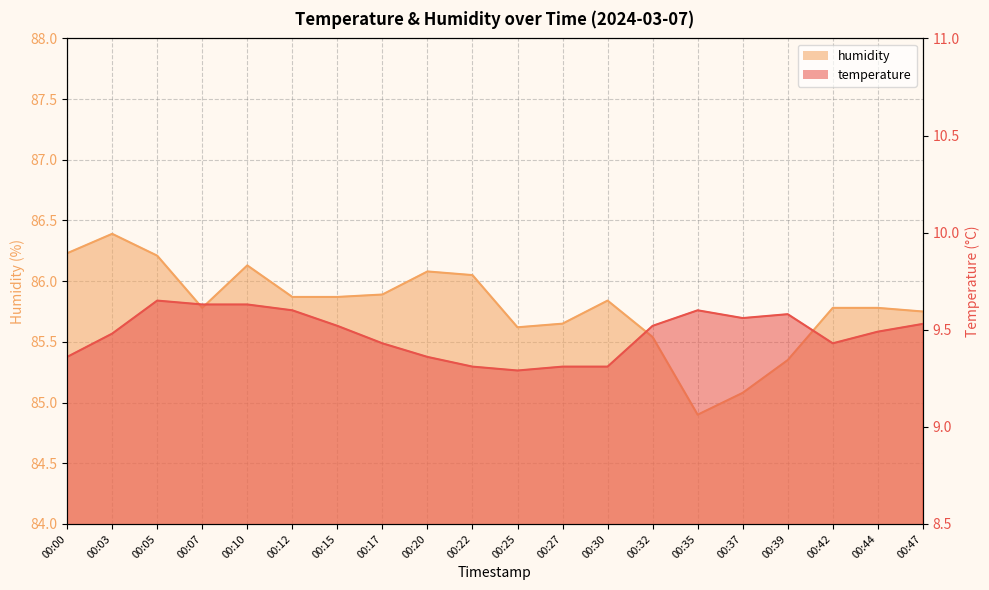

Reading left to right, extract all data points from this chart.

temperature: 00:00=9.4	00:03=9.5	00:05=9.7	00:07=9.6	00:10=9.6	00:12=9.6	00:15=9.5	00:17=9.4	00:20=9.4	00:22=9.3	00:25=9.3	00:27=9.3	00:30=9.3	00:32=9.5	00:35=9.6	00:37=9.6	00:39=9.6	00:42=9.4	00:44=9.5	00:47=9.5
humidity: 00:00=86.2	00:03=86.4	00:05=86.2	00:07=85.8	00:10=86.1	00:12=85.9	00:15=85.9	00:17=85.9	00:20=86.1	00:22=86.0	00:25=85.6	00:27=85.7	00:30=85.8	00:32=85.5	00:35=84.9	00:37=85.1	00:39=85.3	00:42=85.8	00:44=85.8	00:47=85.8